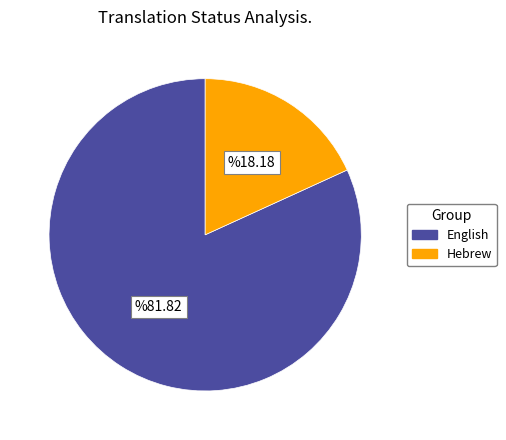

Does English represent more than half of the total?

Yes